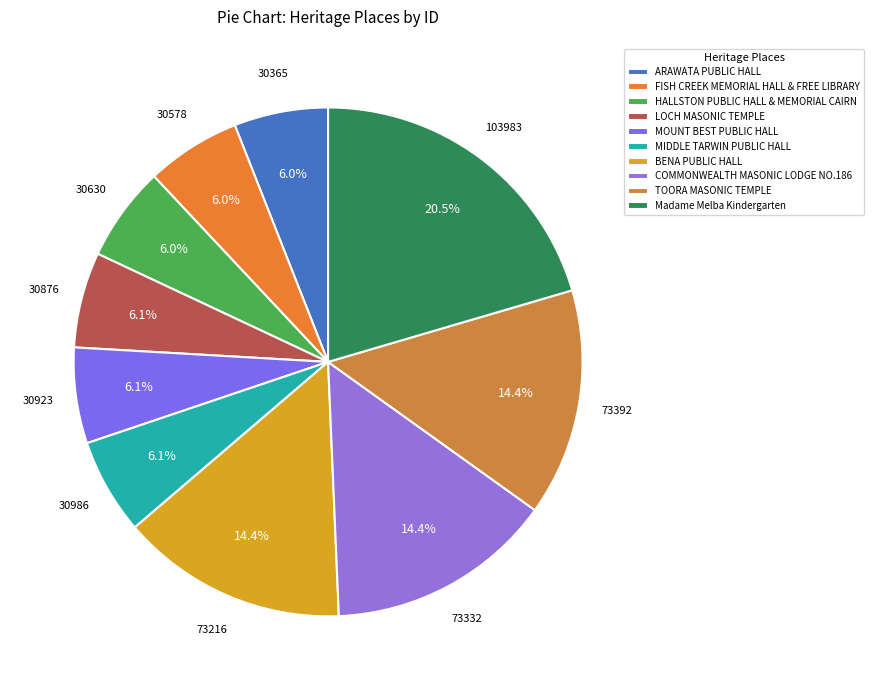

Is it true that MIDDLE TARWIN PUBLIC HALL is 1% of the pie?

False